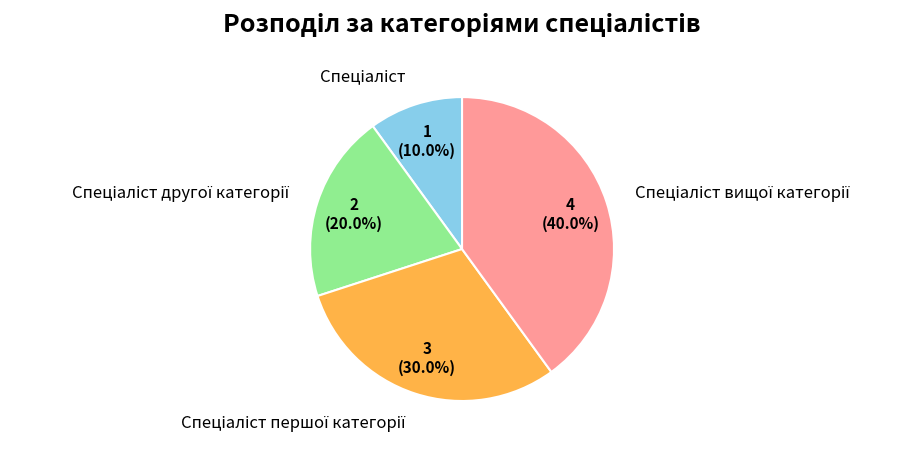

Is there any slice that represents more than half of the pie?

No